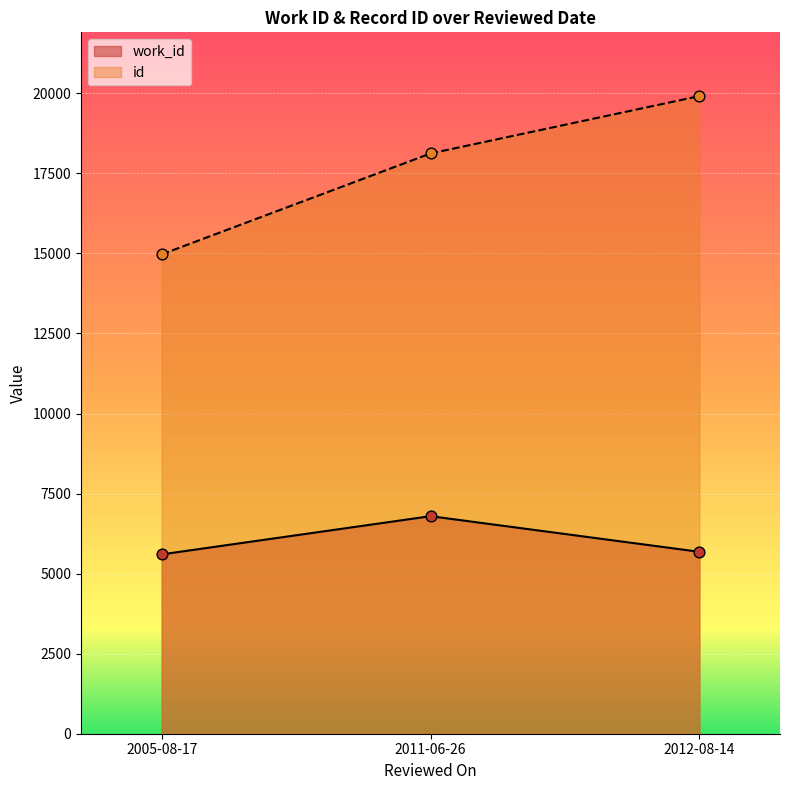

At which category is the sum across all series the highest?

2012-08-14